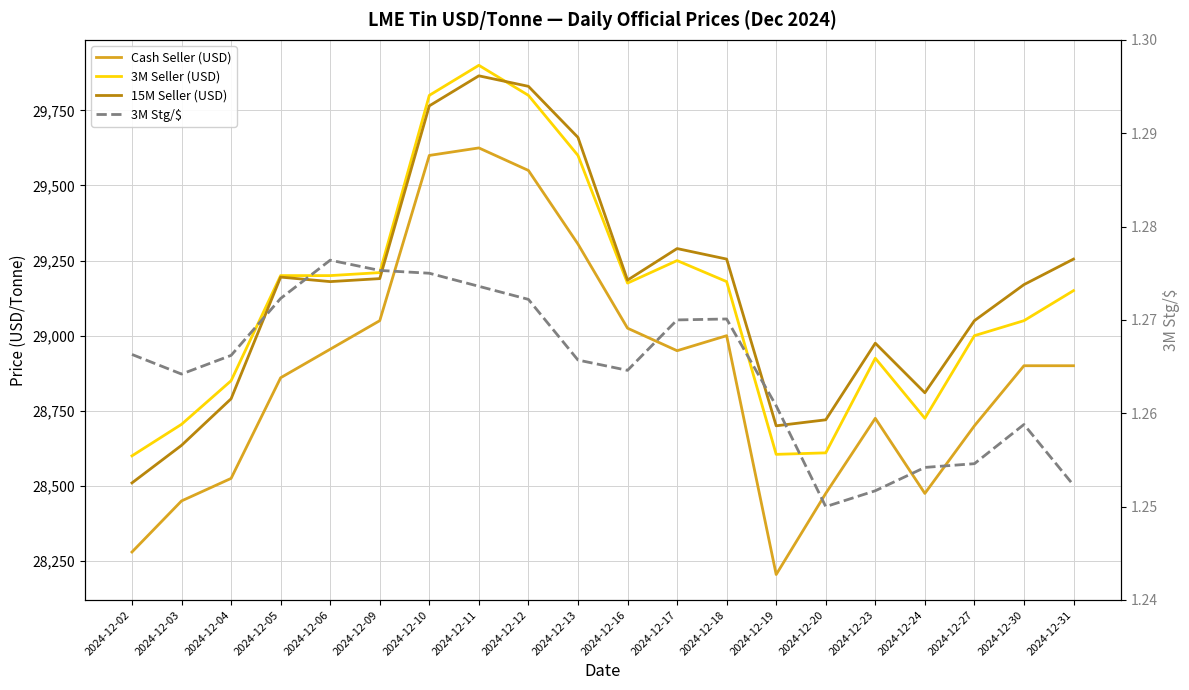

What is the approximate value of 15M Seller (USD) at 2024-12-13?

29660.0